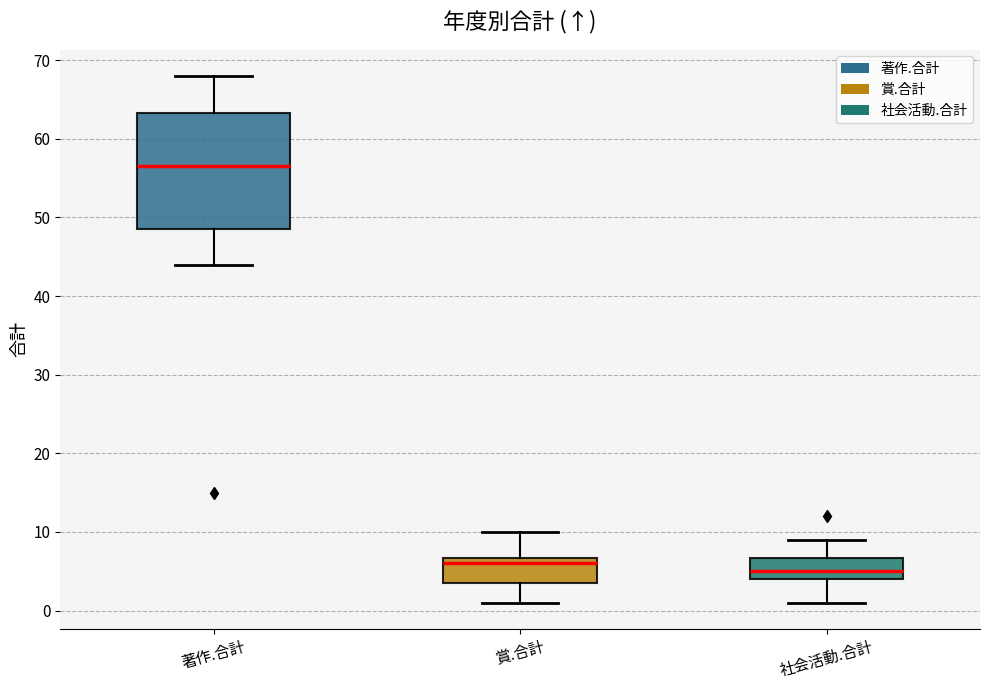

Comparing the boxes themselves (not the whiskers), which one is the tallest?

著作.合計